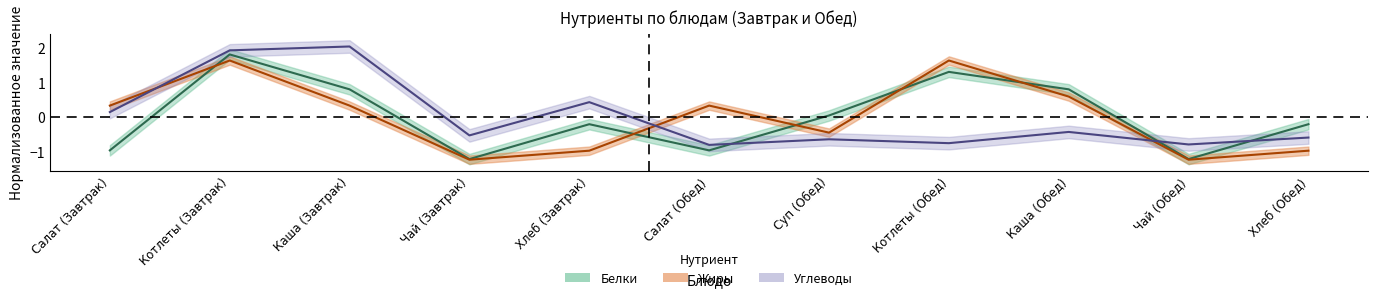

Reading left to right, extract all data points from this chart.

Белки: Салат (Завтрак)=-1.0	Котлеты (Завтрак)=1.8	Каша (Завтрак)=0.8	Чай (Завтрак)=-1.2	Хлеб (Завтрак)=-0.2	Салат (Обед)=-1.0	Суп (Обед)=0.0	Котлеты (Обед)=1.3	Каша (Обед)=0.8	Чай (Обед)=-1.2	Хлеб (Обед)=-0.2
Жиры: Салат (Завтрак)=0.3	Котлеты (Завтрак)=1.6	Каша (Завтрак)=0.3	Чай (Завтрак)=-1.2	Хлеб (Завтрак)=-1.0	Салат (Обед)=0.3	Суп (Обед)=-0.4	Котлеты (Обед)=1.6	Каша (Обед)=0.6	Чай (Обед)=-1.2	Хлеб (Обед)=-1.0
Углеводы: Салат (Завтрак)=0.1	Котлеты (Завтрак)=1.9	Каша (Завтрак)=2.0	Чай (Завтрак)=-0.5	Хлеб (Завтрак)=0.4	Салат (Обед)=-0.8	Суп (Обед)=-0.6	Котлеты (Обед)=-0.7	Каша (Обед)=-0.4	Чай (Обед)=-0.8	Хлеб (Обед)=-0.6